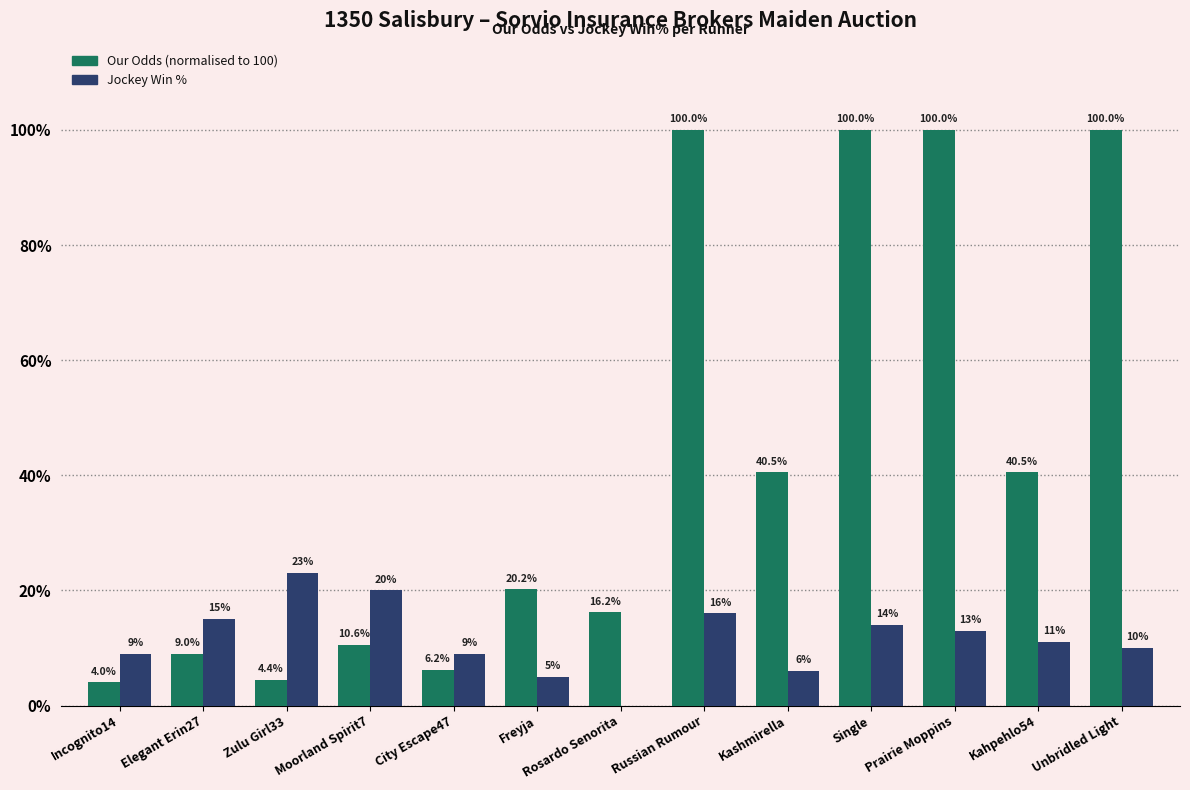

What is the maximum value shown in the chart?

100.0